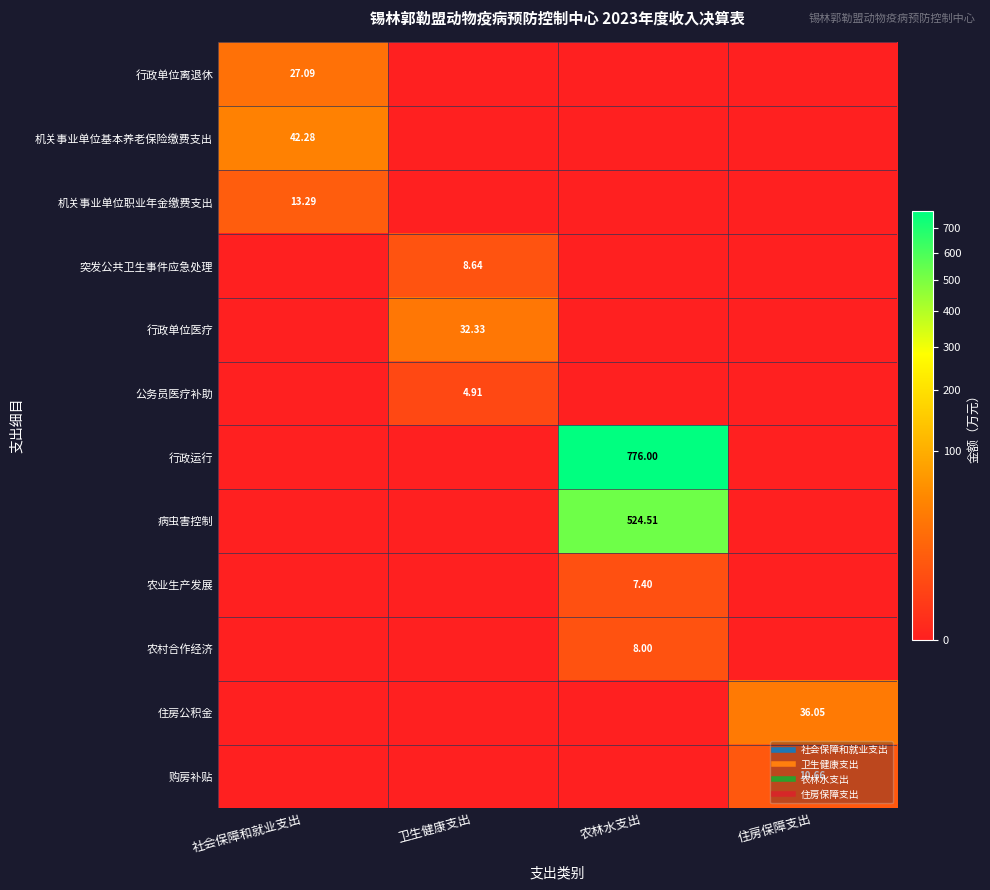

At 卫生健康支出, list the series in order from largest to smallest.

行政单位医疗, 突发公共卫生事件应急处理, 公务员医疗补助, 行政单位离退休, 机关事业单位基本养老保险缴费支出, 机关事业单位职业年金缴费支出, 行政运行, 病虫害控制, 农业生产发展, 农村合作经济, 住房公积金, 购房补贴